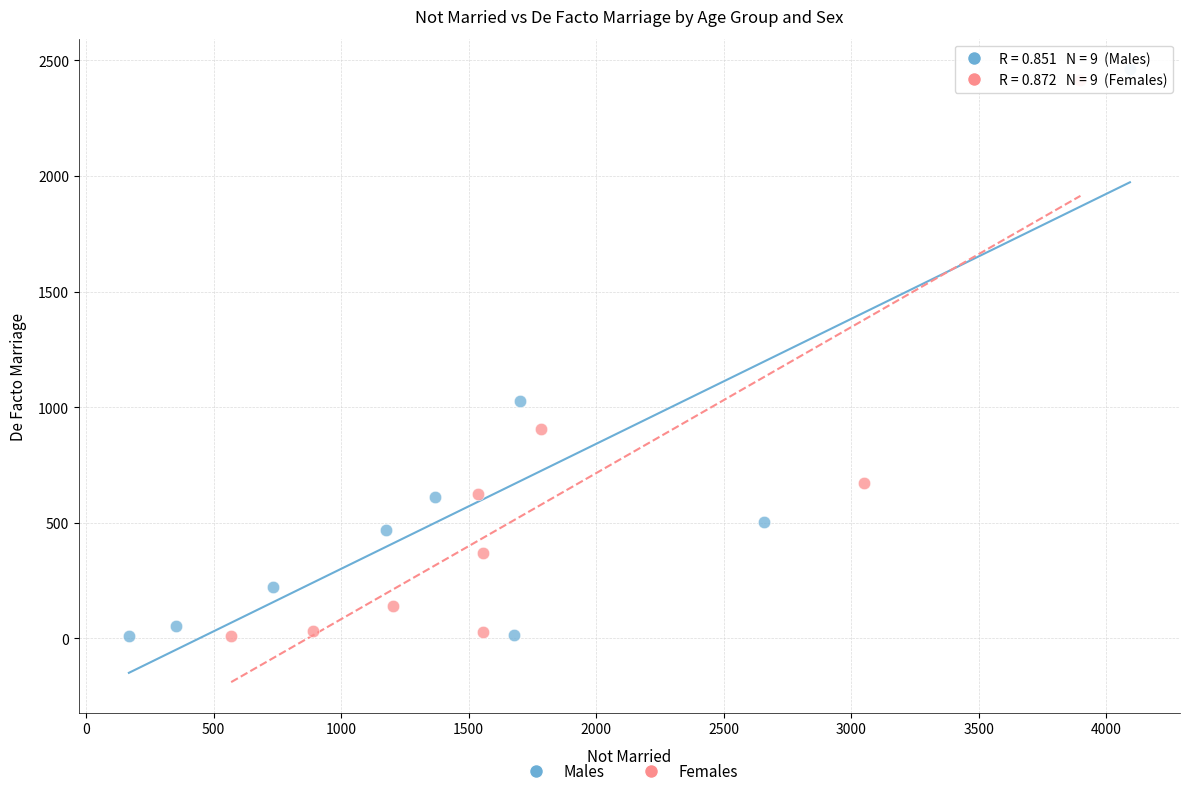

What are all the series names shown in the legend?

Males, Females